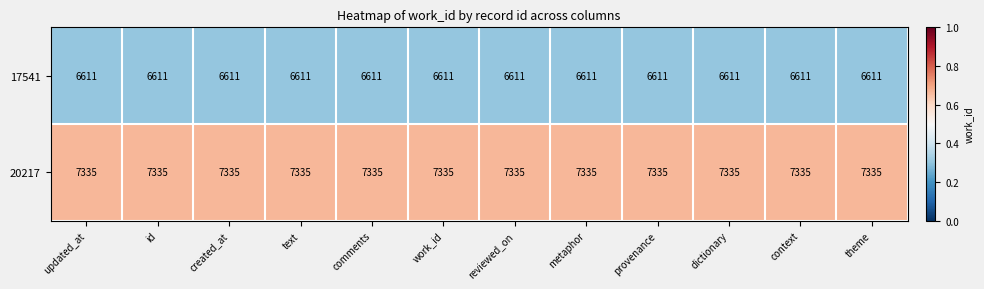

True or false: 17541 has a value of 2110 at dictionary.

False